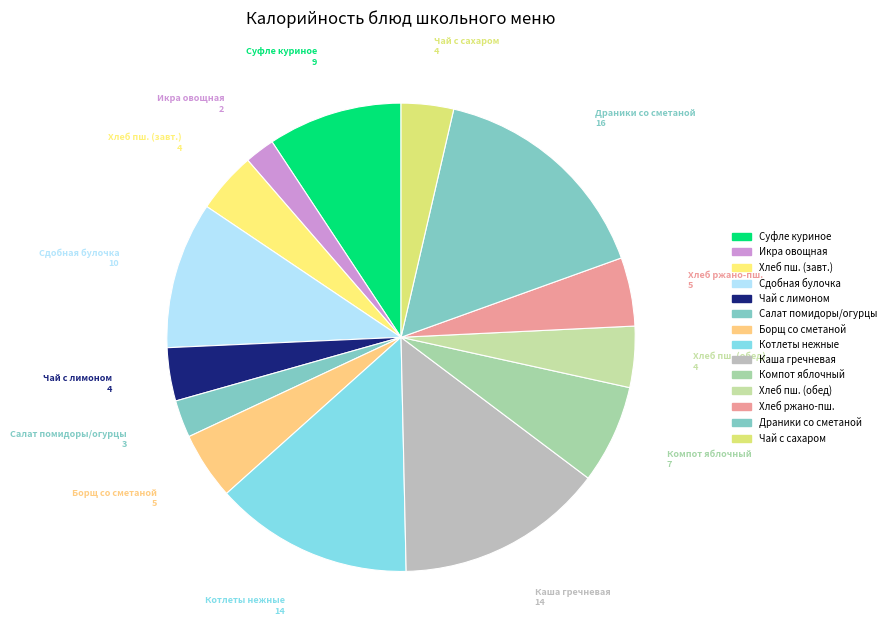

How many slices are in this pie chart?

14